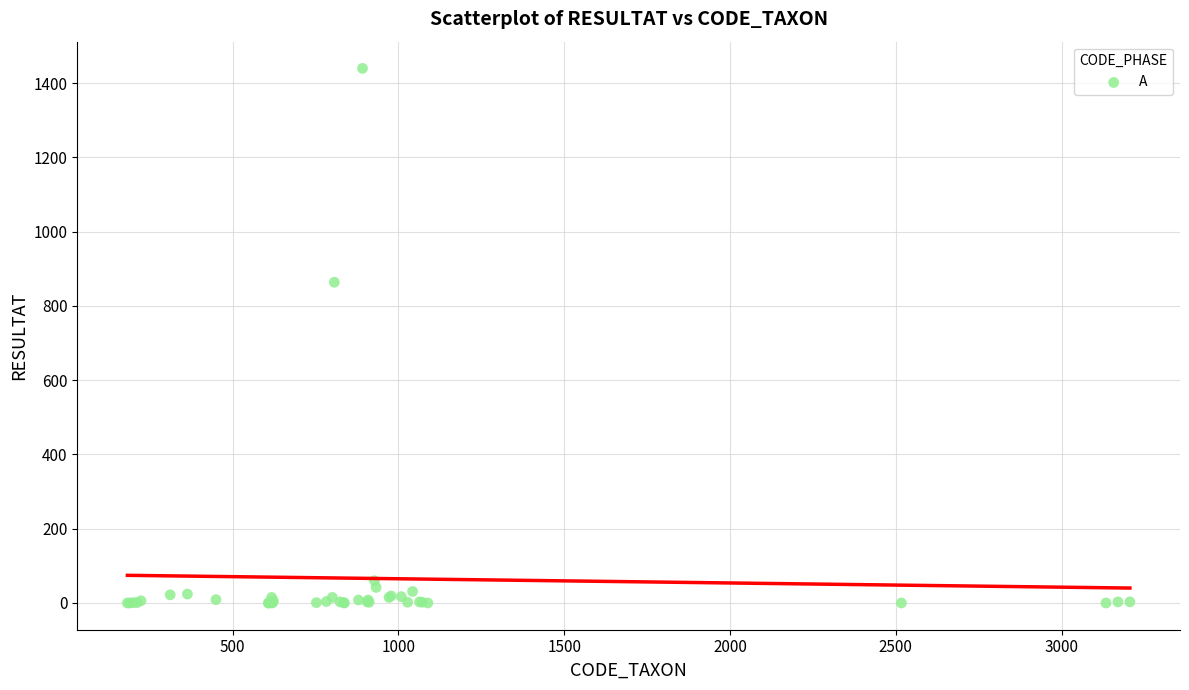

What Y value in the scatter plot is closest to 720?

864